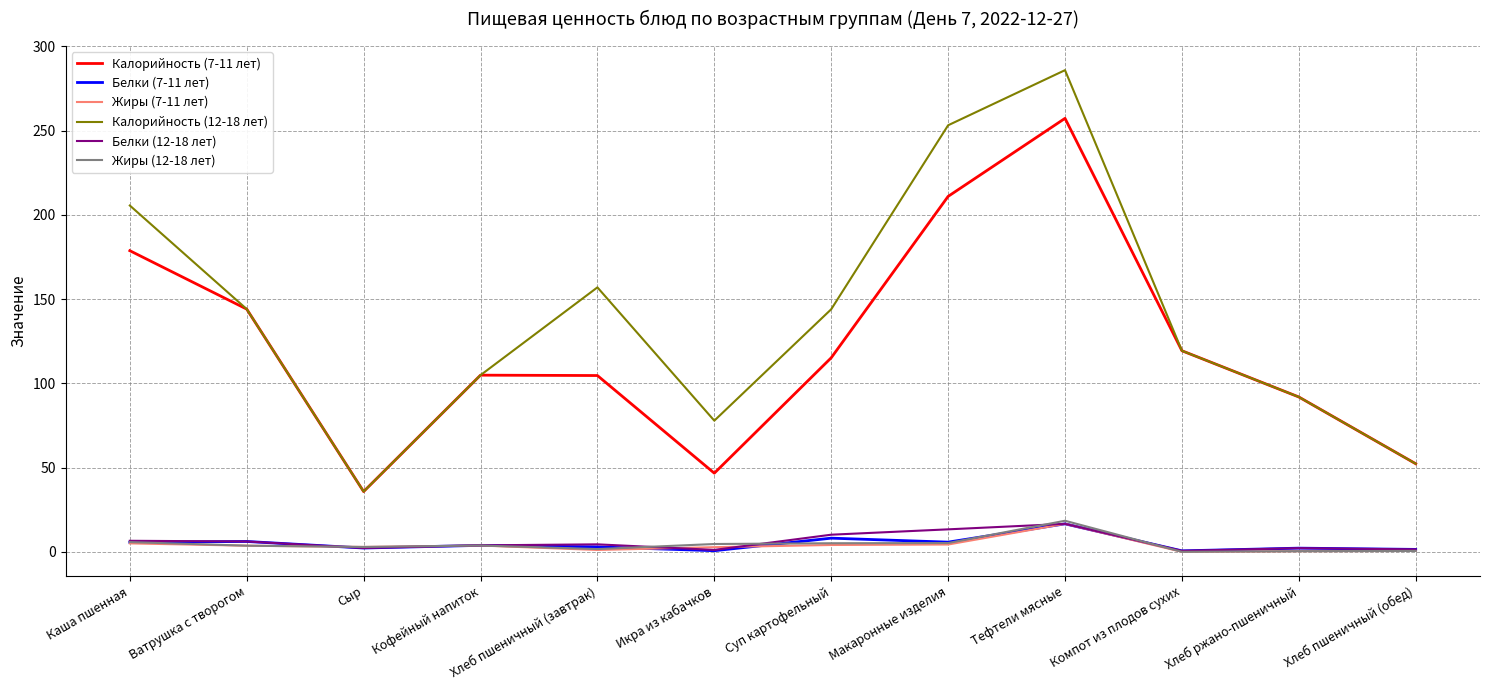

What is the spread (max minus min) of values at Сыр?

33.5